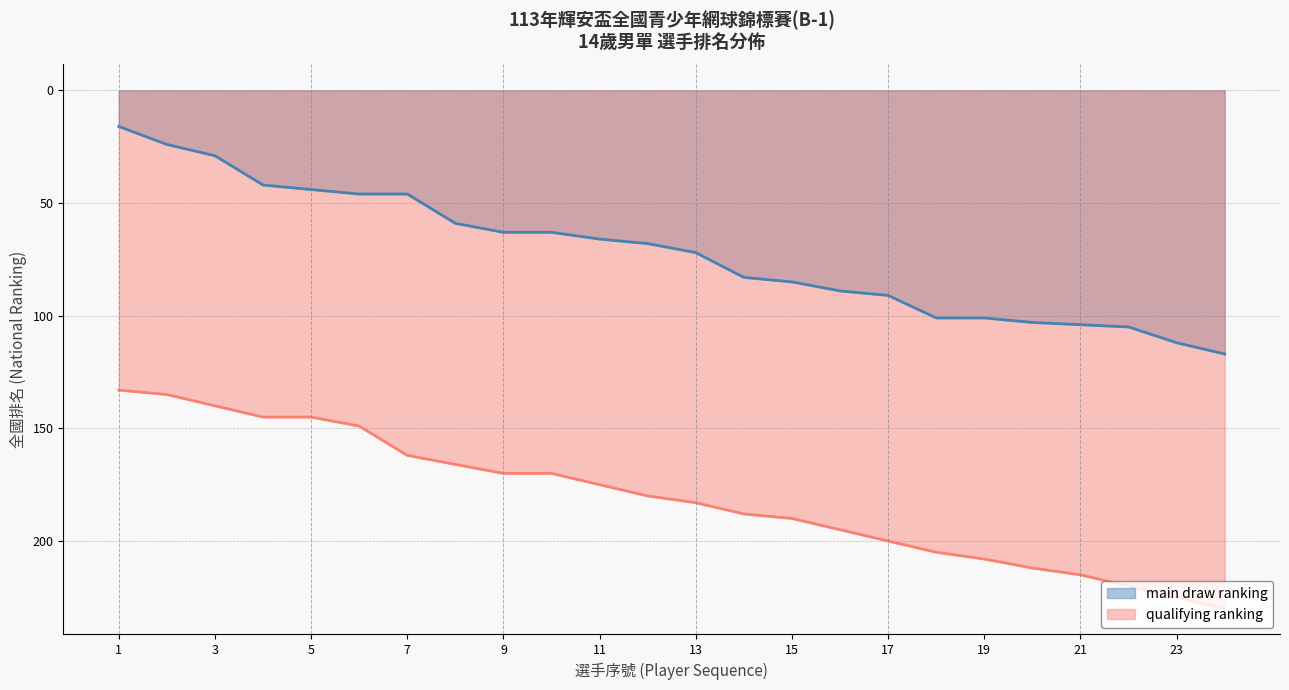

Rank the categories by main draw ranking value from highest to lowest.

24, 23, 22, 21, 20, 18, 19, 17, 16, 15, 14, 13, 12, 11, 9, 10, 8, 6, 7, 5, 4, 3, 2, 1